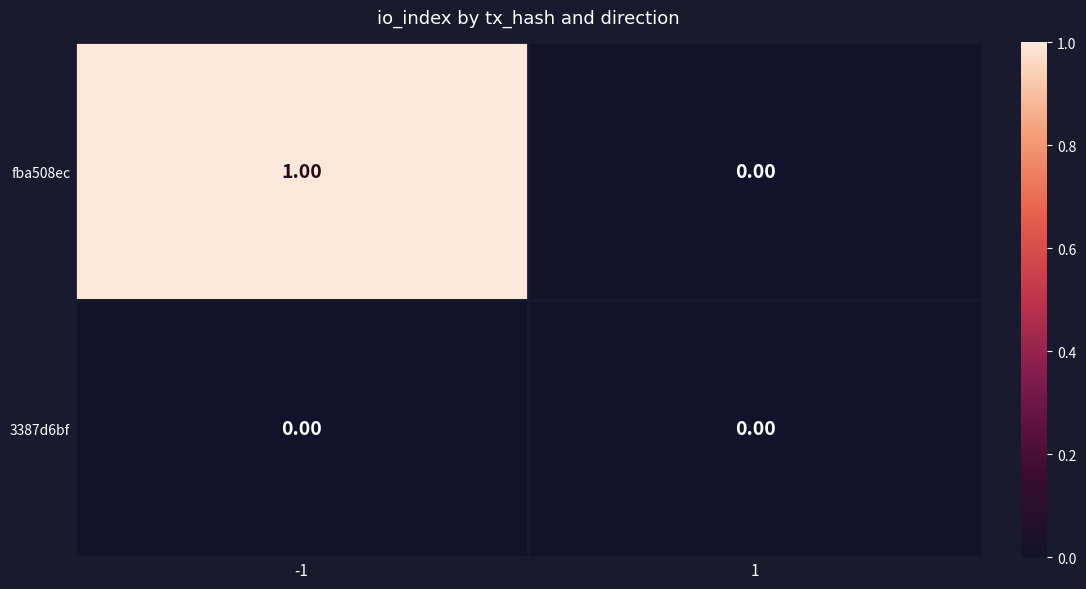

Between -1 and 1, which series saw the biggest shift?

fba508ec